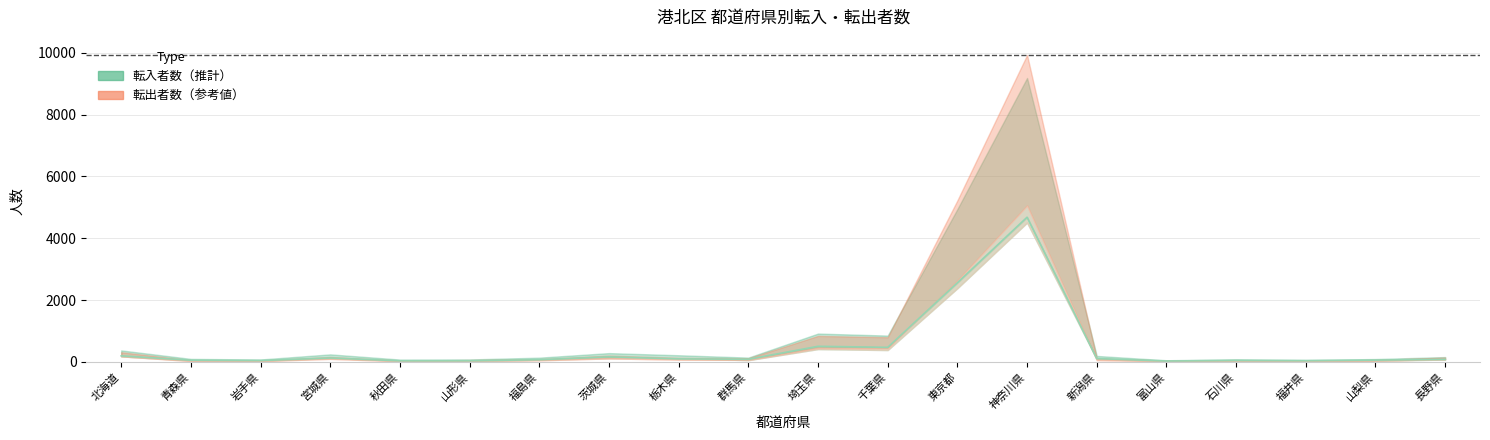

Is the value of 転入男 at 富山県 greater than the value of 転入総数 at 長野県?

No